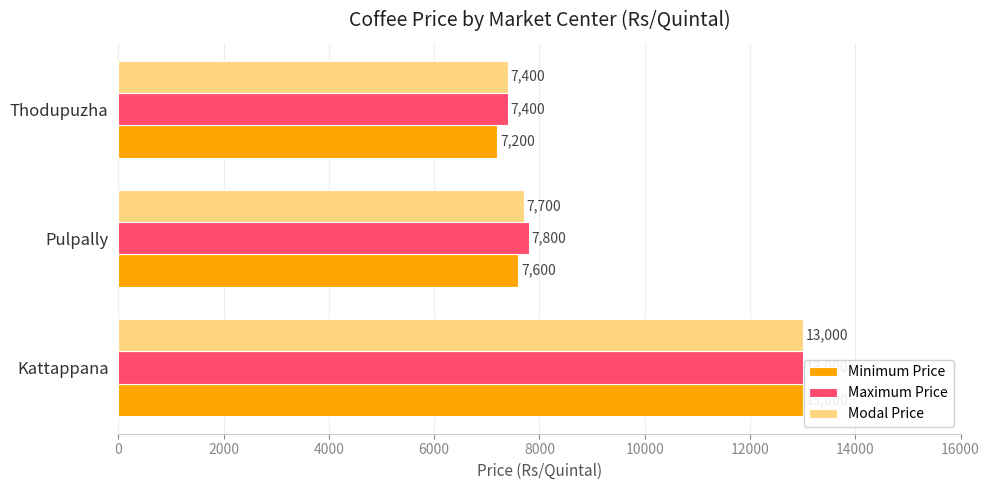

At which label is Modal Price closest to 10200?

Pulpally